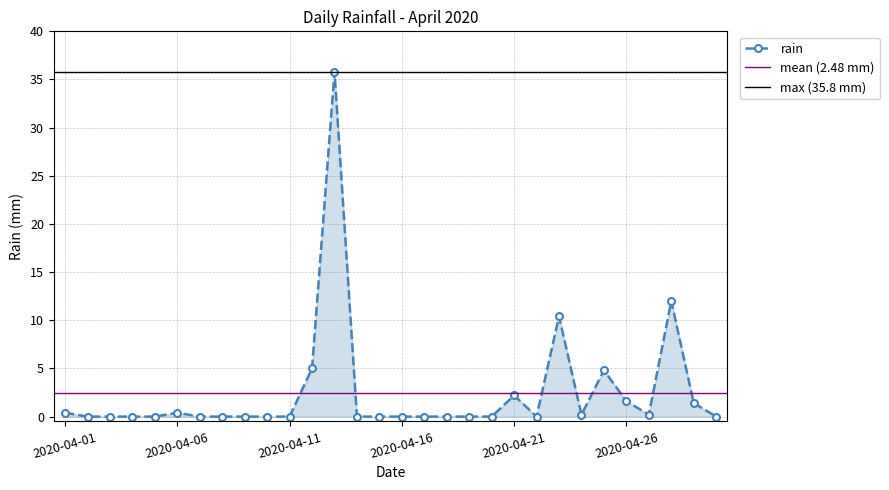

Reading left to right, list all the values displayed in this chart.

2020-04-01=0.4	2020-04-02=0.0	2020-04-03=0.0	2020-04-04=0.0	2020-04-05=0.0	2020-04-06=0.4	2020-04-07=0.0	2020-04-08=0.0	2020-04-09=0.0	2020-04-10=0.0	2020-04-11=0.0	2020-04-12=5.0	2020-04-13=35.8	2020-04-14=0.0	2020-04-15=0.0	2020-04-16=0.0	2020-04-17=0.0	2020-04-18=0.0	2020-04-19=0.0	2020-04-20=0.0	2020-04-21=2.2	2020-04-22=0.0	2020-04-23=10.4	2020-04-24=0.2	2020-04-25=4.8	2020-04-26=1.6	2020-04-27=0.2	2020-04-28=12.0	2020-04-29=1.4	2020-04-30=0.0